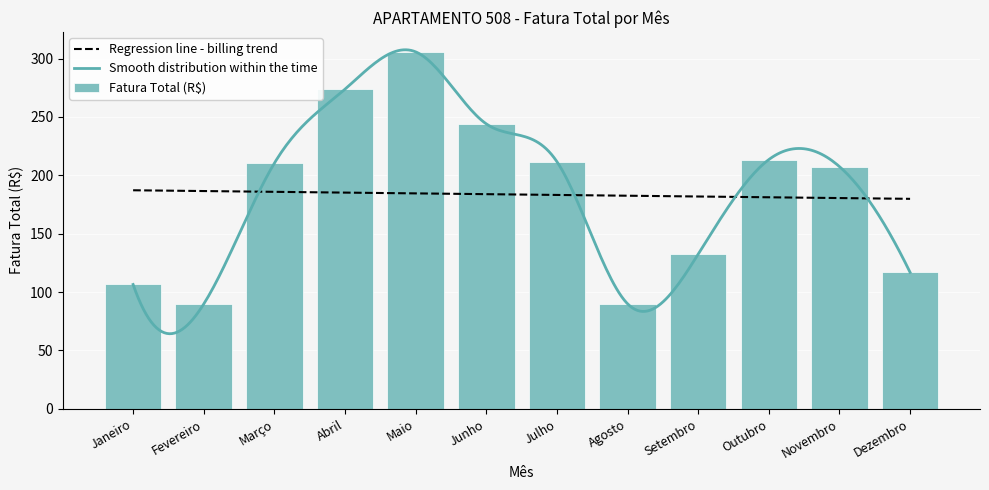

Are the bars horizontal?

No